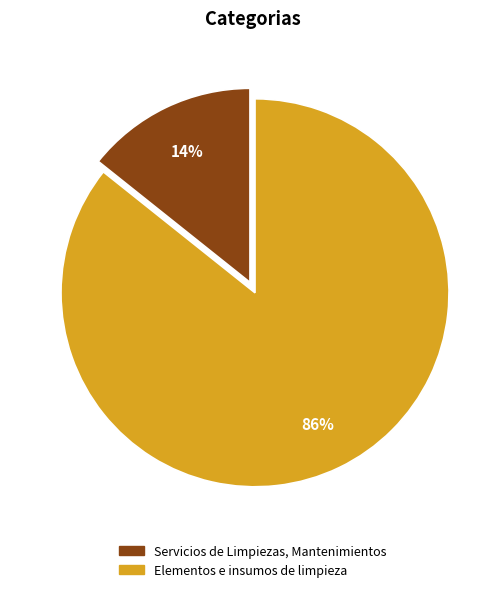

What percentage is the Servicios de Limpiezas, Mantenimientos slice, to the nearest percent?

14%